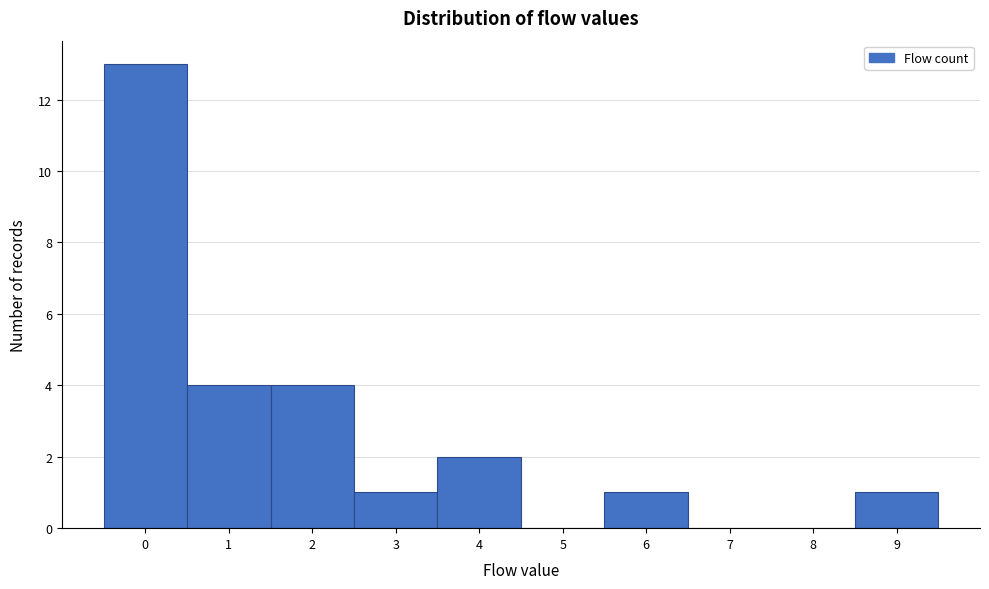

Reading left to right, list every bar in this chart as the range it spans on the x-axis followed by its height. The values are not printed on the chart, so give them approximately, as read against the axis.

-0.5 to 0.5: 13
0.5 to 1.5: 4
1.5 to 2.5: 4
2.5 to 3.5: 1
3.5 to 4.5: 2
4.5 to 5.5: 0
5.5 to 6.5: 1
6.5 to 7.5: 0
7.5 to 8.5: 0
8.5 to 9.5: 1